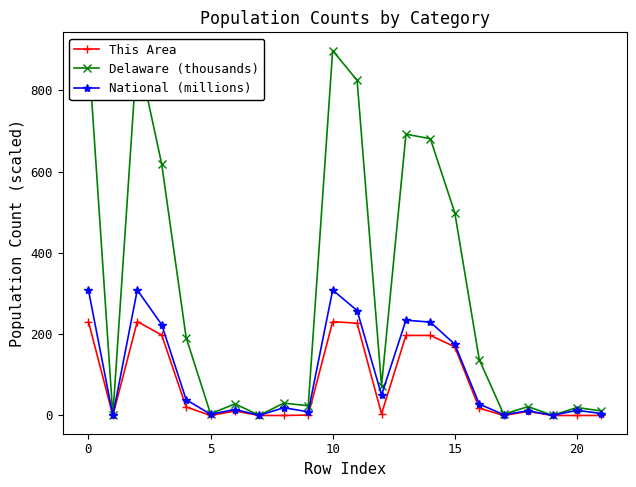

True or false: This Area and Delaware (thousands) intersect in this chart.

False